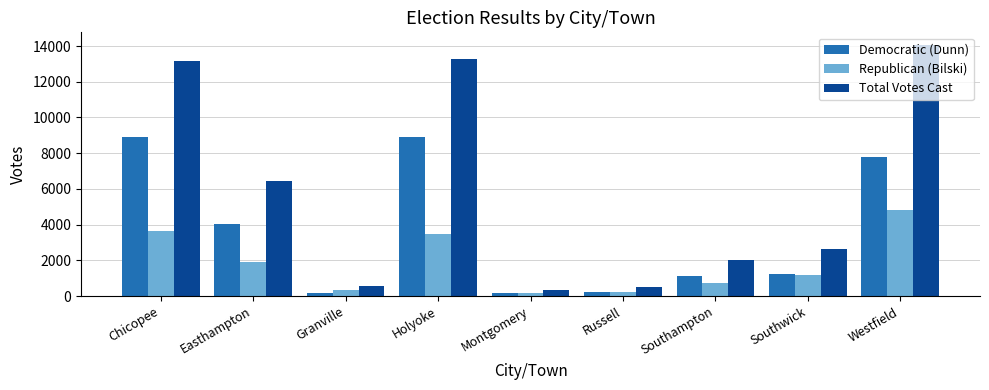

At which label does Total Votes Cast reach its peak?

Westfield